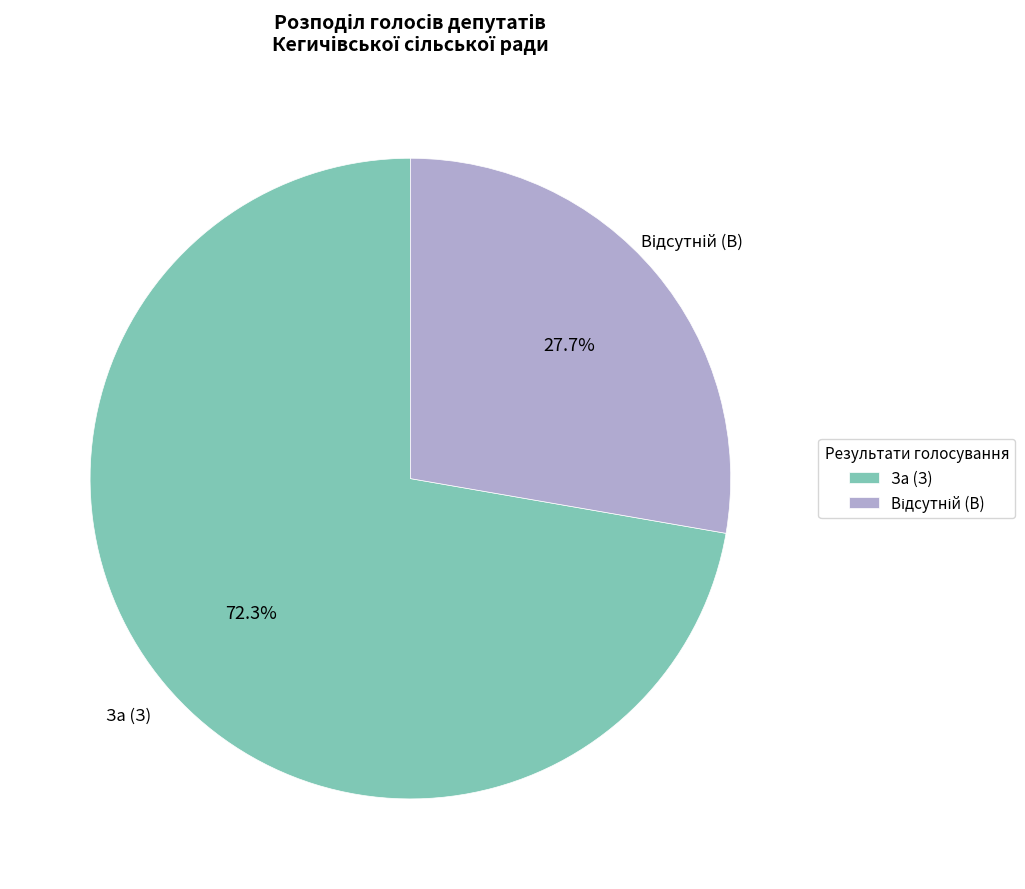

What portion of the pie excludes За (З)?

27.7%